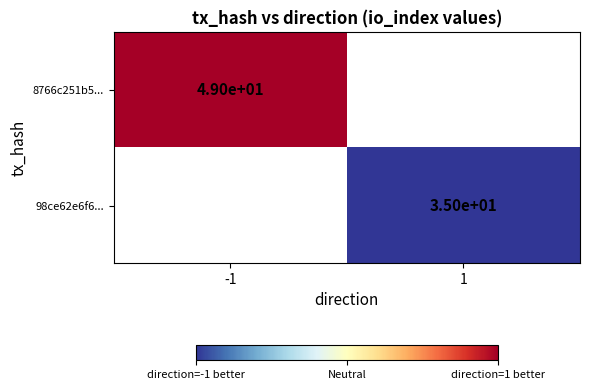

How many data points does each series have?

2